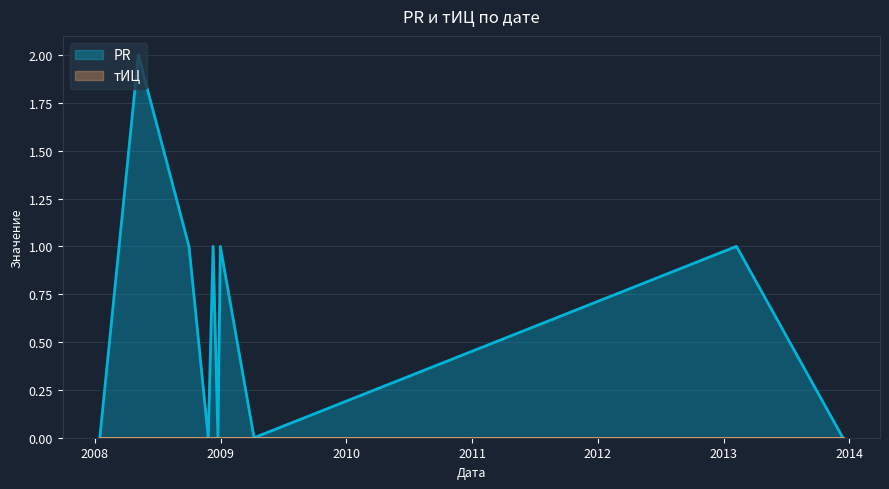

Which series has the largest total across all categories?

PR